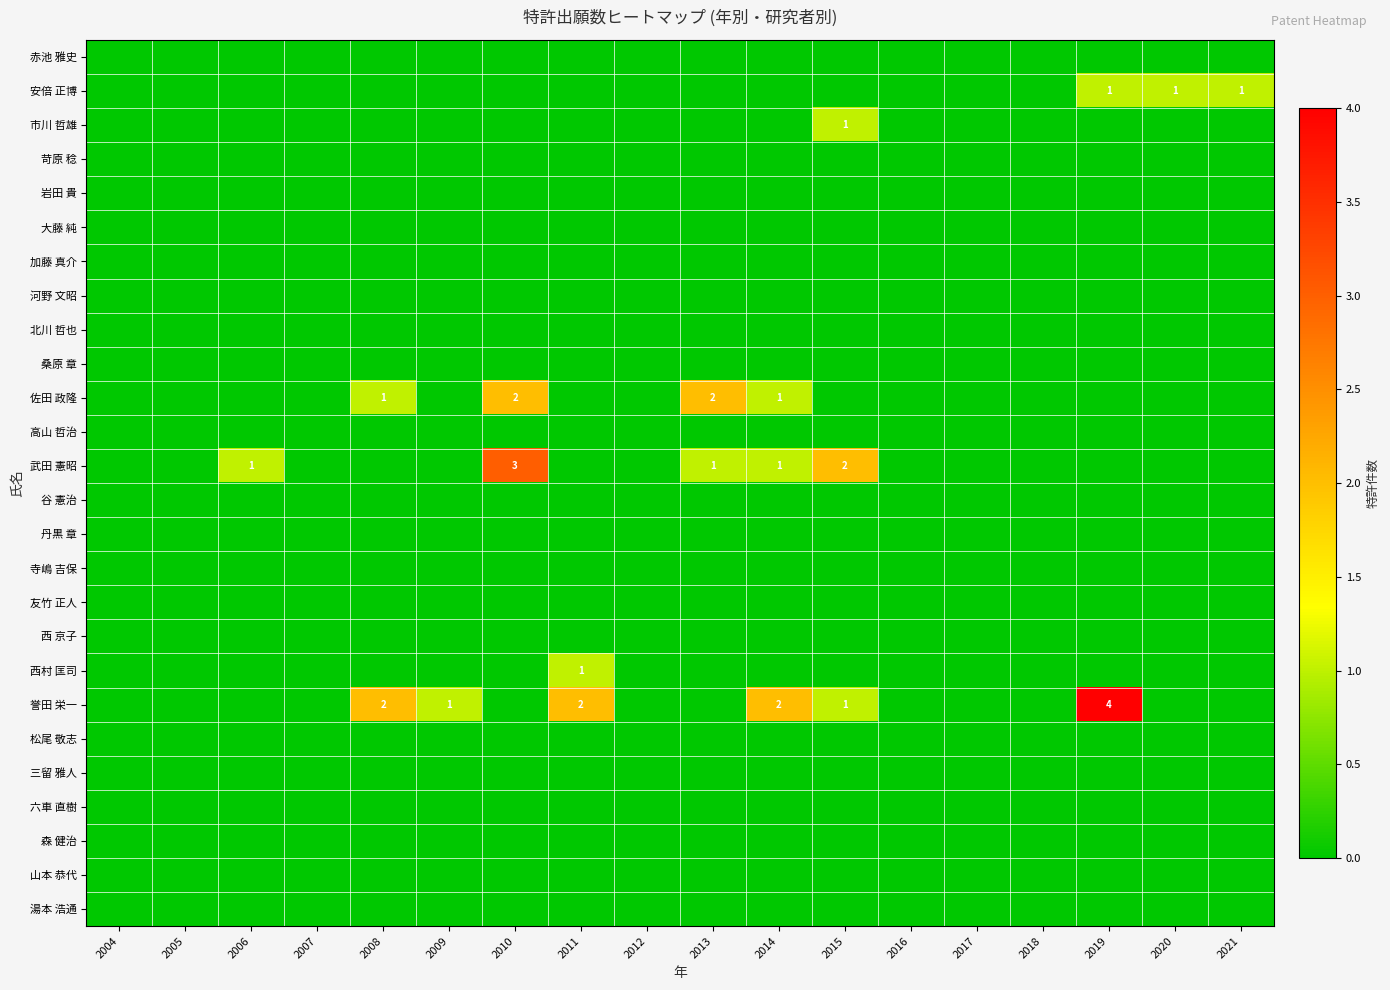

Between 2015 and 2021, which series saw the biggest shift?

武田 憲昭